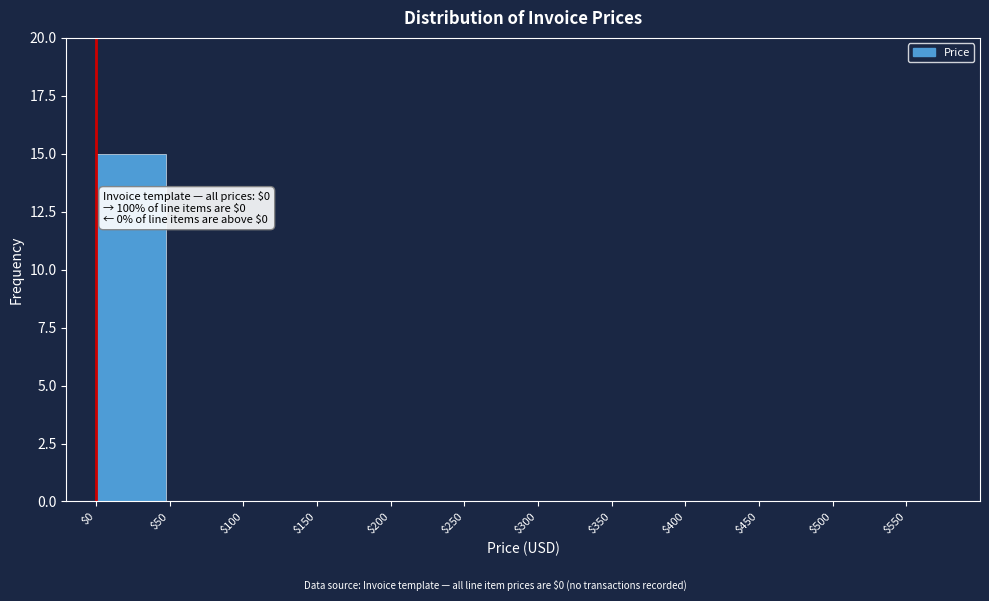

What is the greatest value displayed?

15